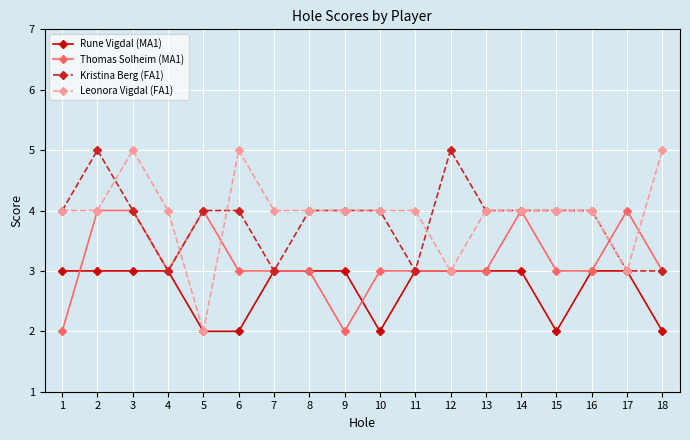

Reading right to left, transcribe all the data shown in this chart.

Rune Vigdal (MA1): 18=2	17=3	16=3	15=2	14=3	13=3	12=3	11=3	10=2	9=3	8=3	7=3	6=2	5=2	4=3	3=3	2=3	1=3
Thomas Solheim (MA1): 18=3	17=4	16=3	15=3	14=4	13=3	12=3	11=3	10=3	9=2	8=3	7=3	6=3	5=4	4=3	3=4	2=4	1=2
Kristina Berg (FA1): 18=3	17=3	16=4	15=4	14=4	13=4	12=5	11=3	10=4	9=4	8=4	7=3	6=4	5=4	4=3	3=4	2=5	1=4
Leonora Vigdal (FA1): 18=5	17=3	16=4	15=4	14=4	13=4	12=3	11=4	10=4	9=4	8=4	7=4	6=5	5=2	4=4	3=5	2=4	1=4